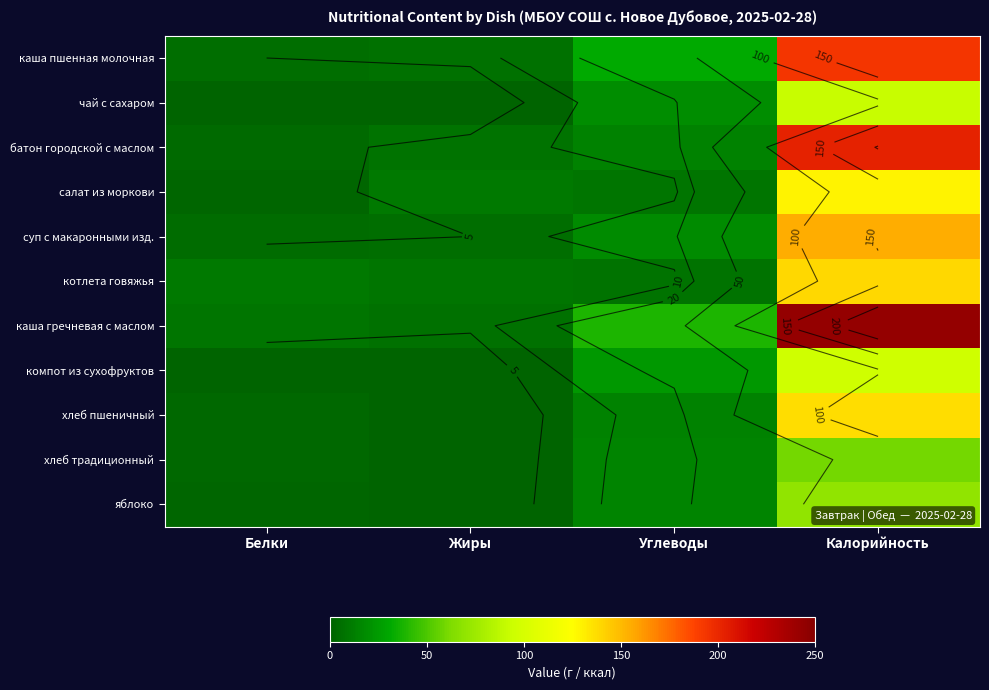

At which label does салат из моркови first exceed 10?

Калорийность